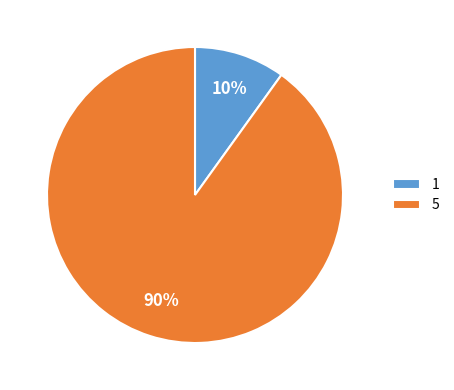

How many slices are in this pie chart?

2